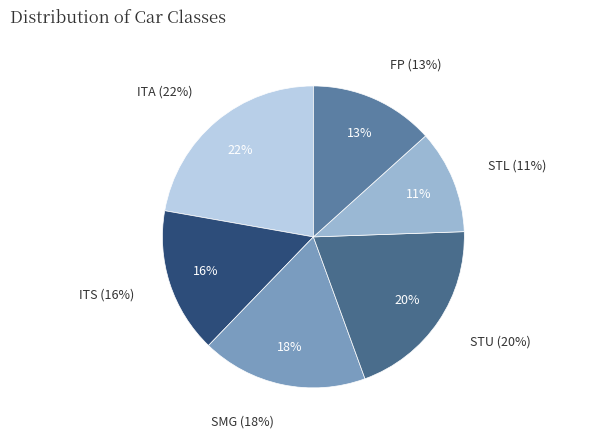

How many slices are in this pie chart?

6